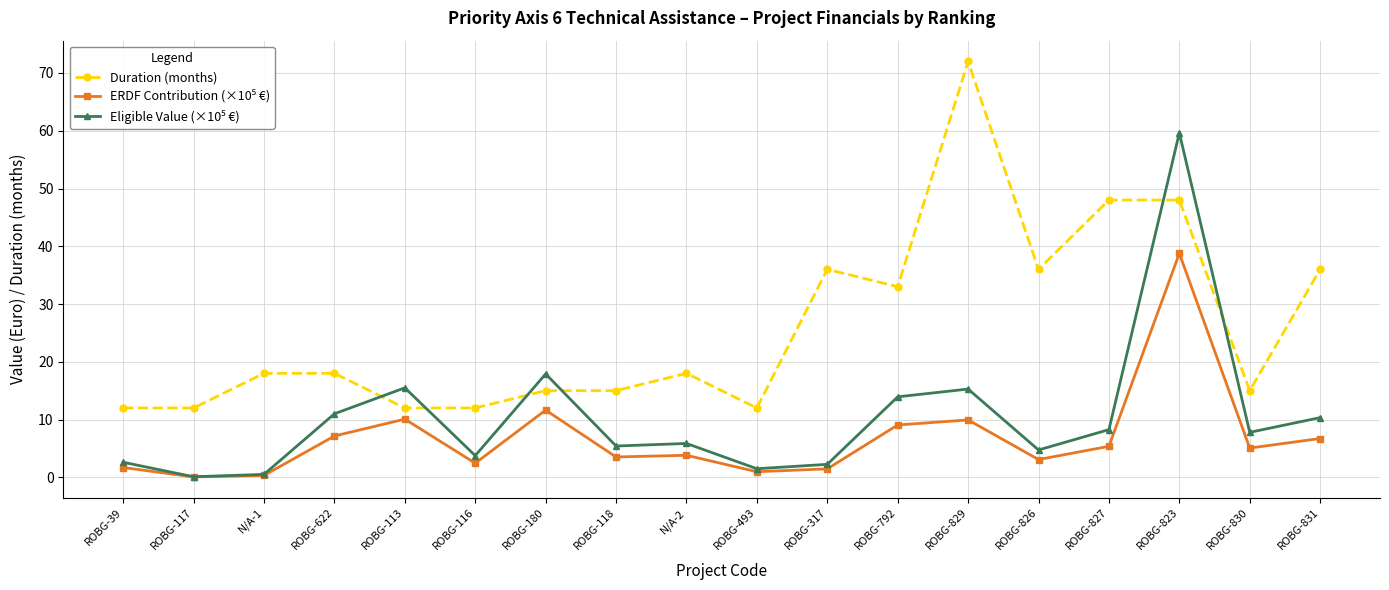

Is it true that Duration (months) equals 64.6 at ROBG-823?

False